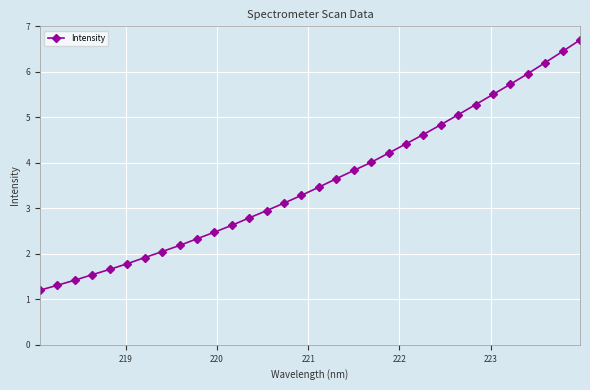

What is the value of the 27th point from the left?

5.5